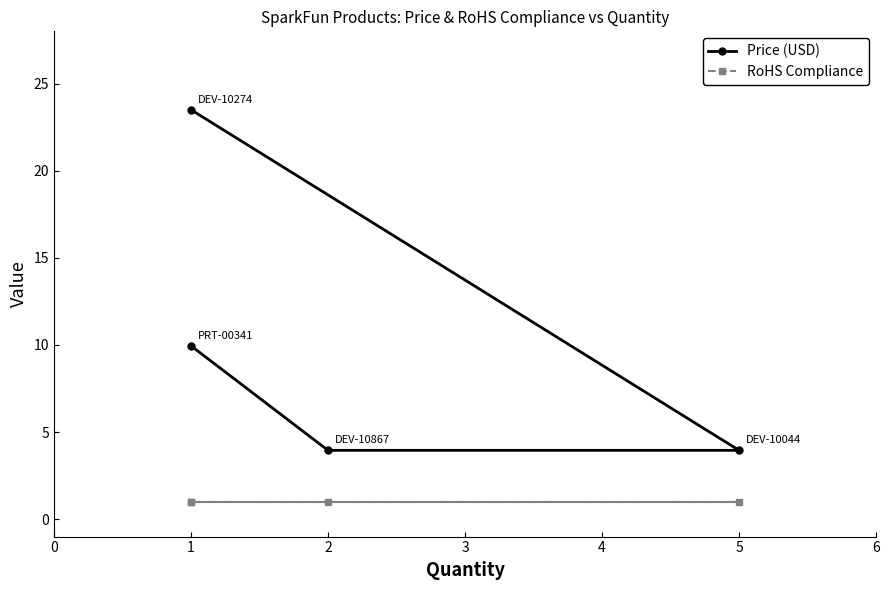

Count the number of categories in the chart.

4